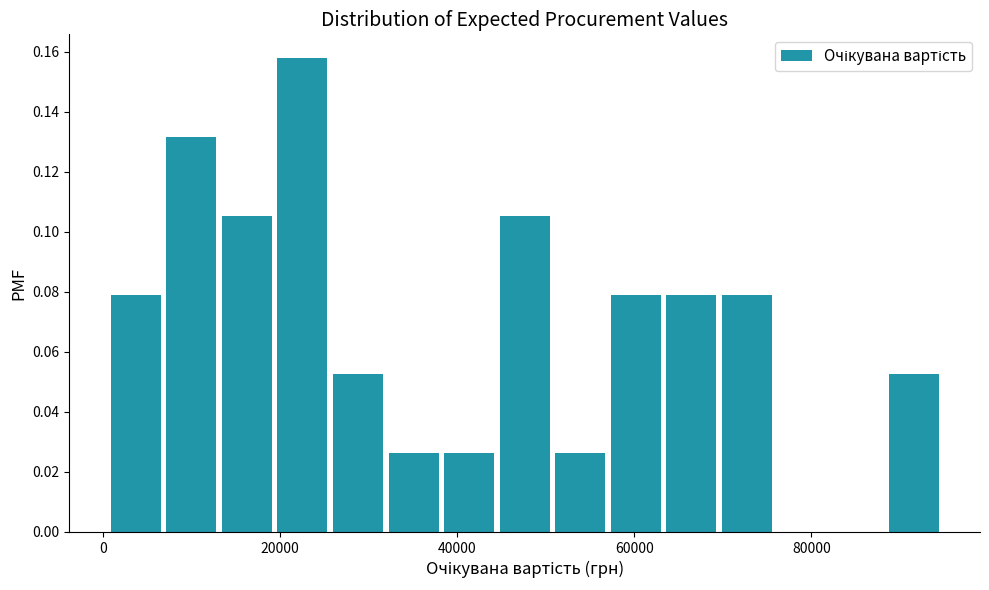

Around what value on the x-axis is the tallest bar? Give the approximate position of its centre, as read against the axis.

22000